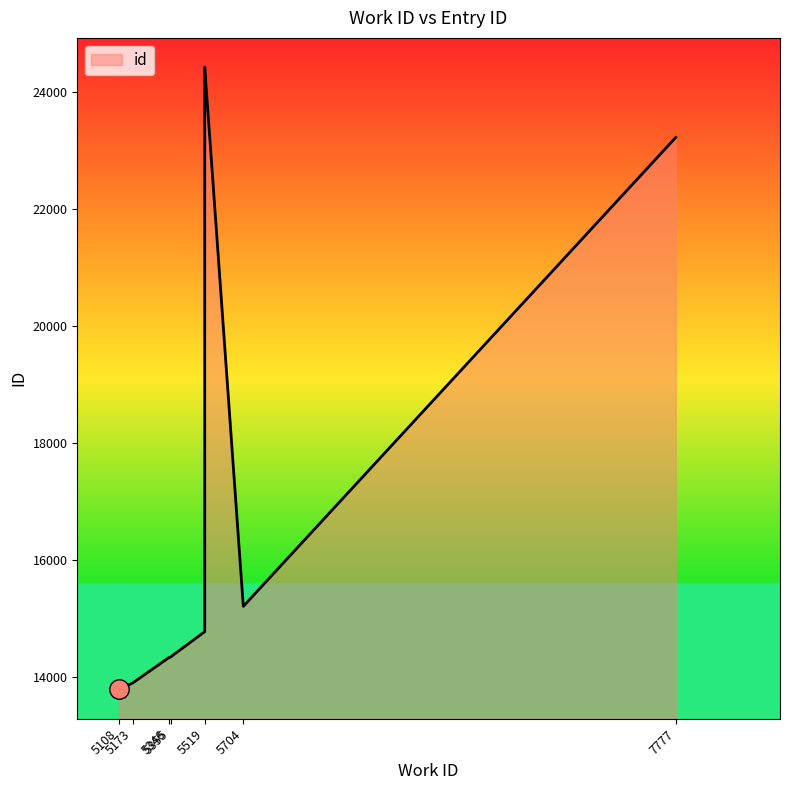

What is the minimum value shown in the chart?

13795